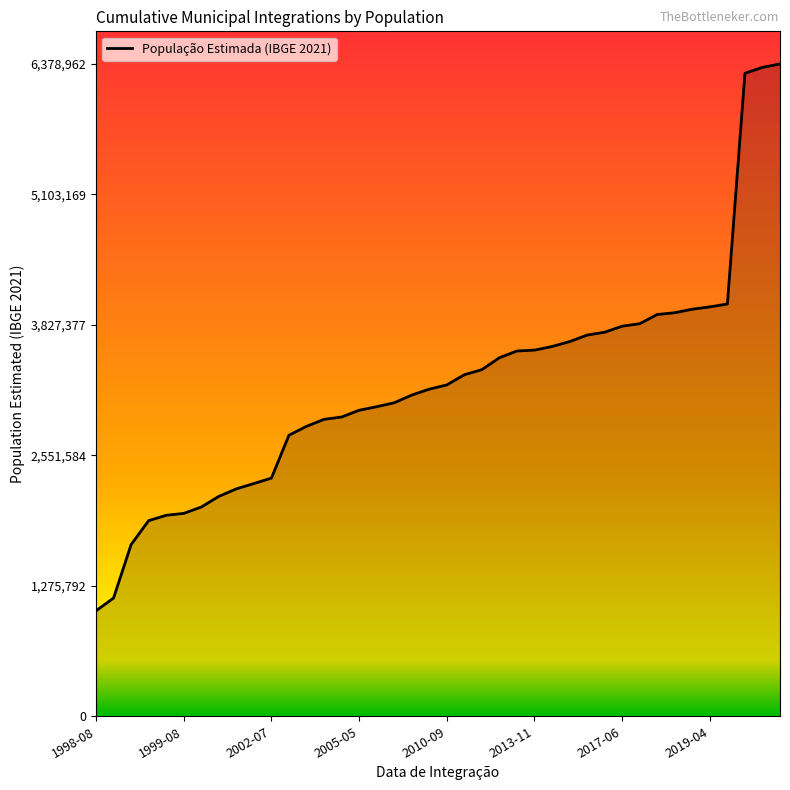

What is the greatest value displayed?

6378962